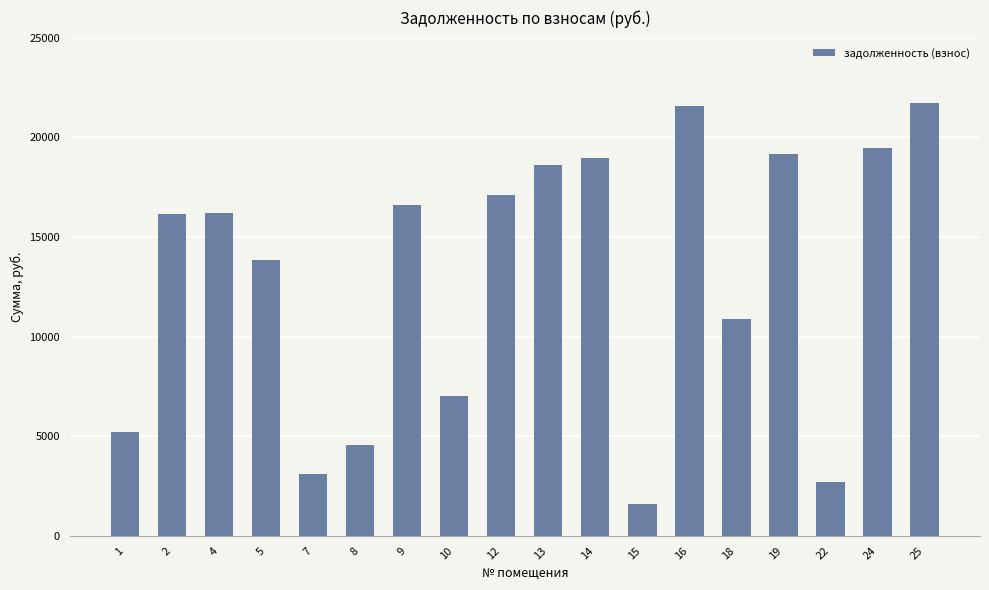

How many categories are shown in the chart?

18